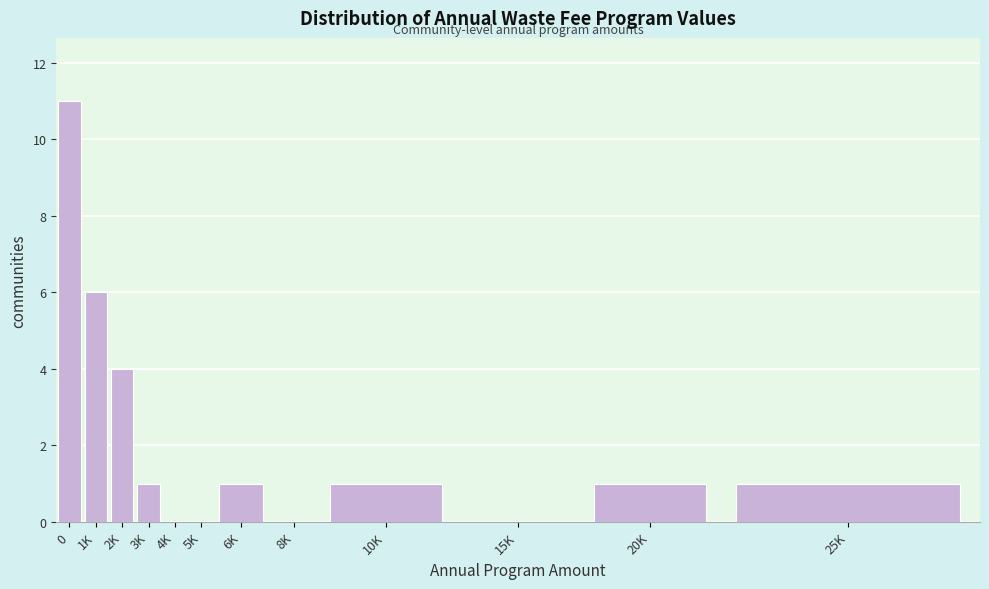

Reading right to left, what are all the values shown in this chart?

25K=1	20K=1	15K=0	10K=1	8K=0	6K=1	5K=0	4K=0	3K=1	2K=4	1K=6	0=11